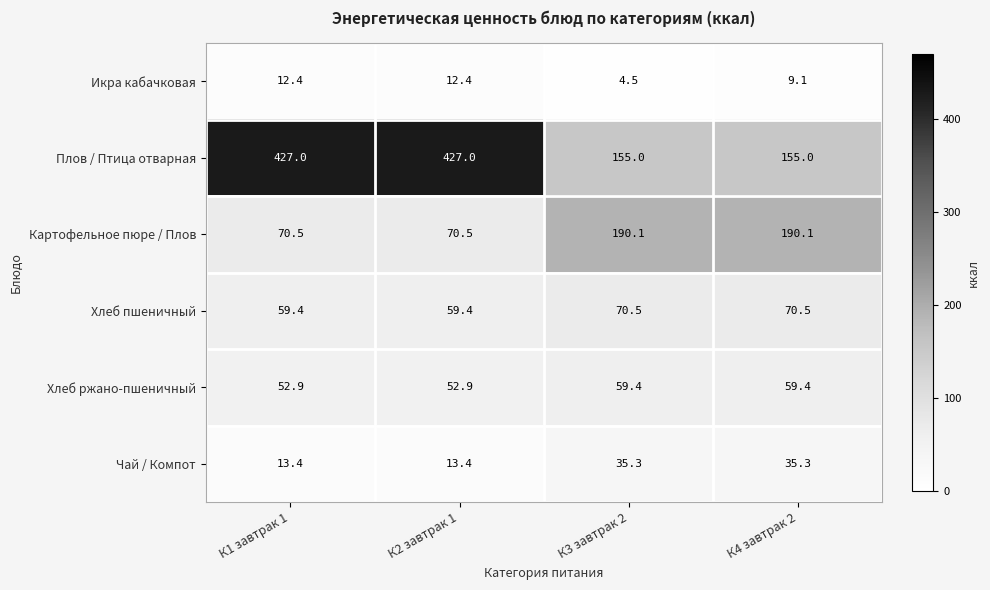

What is the maximum value shown in the chart?

427.0